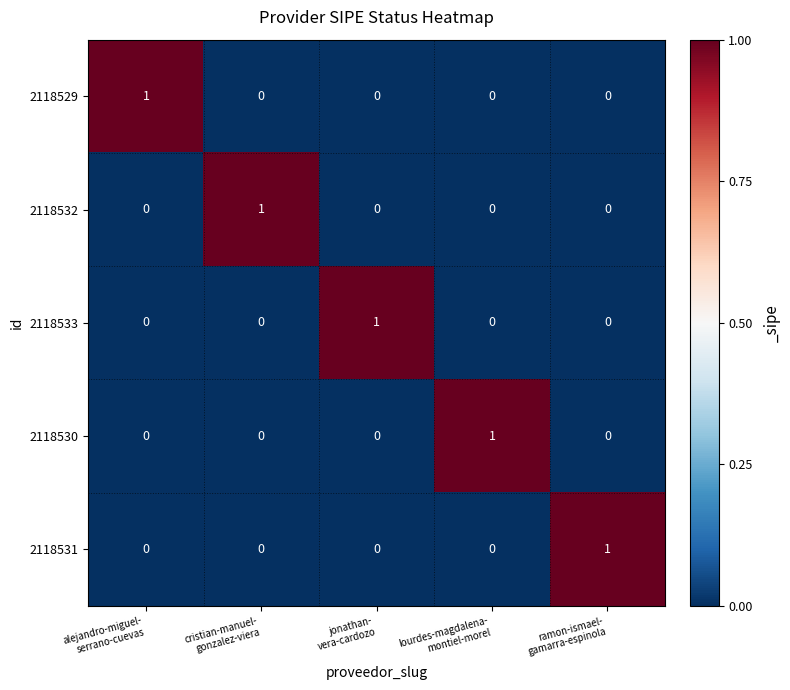

How many categories are shown in the chart?

5